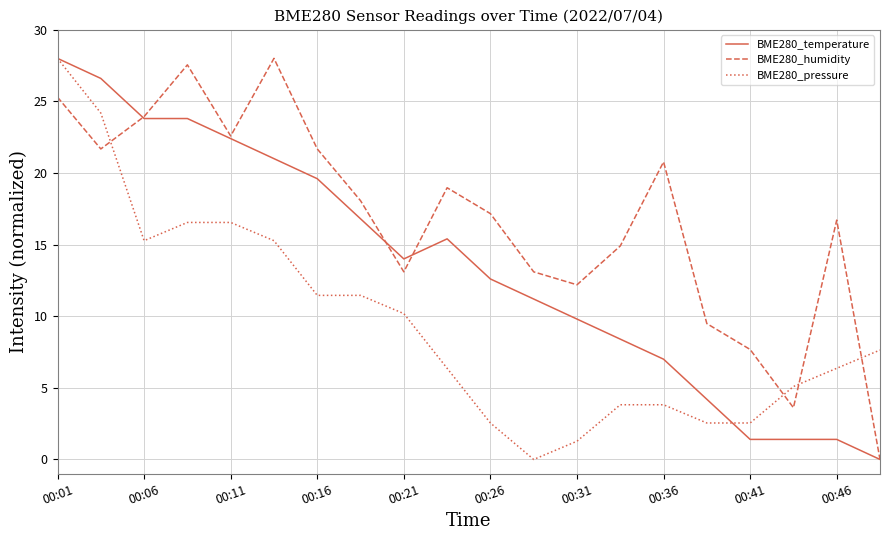

What is the average value of the BME280_humidity series?

16.8